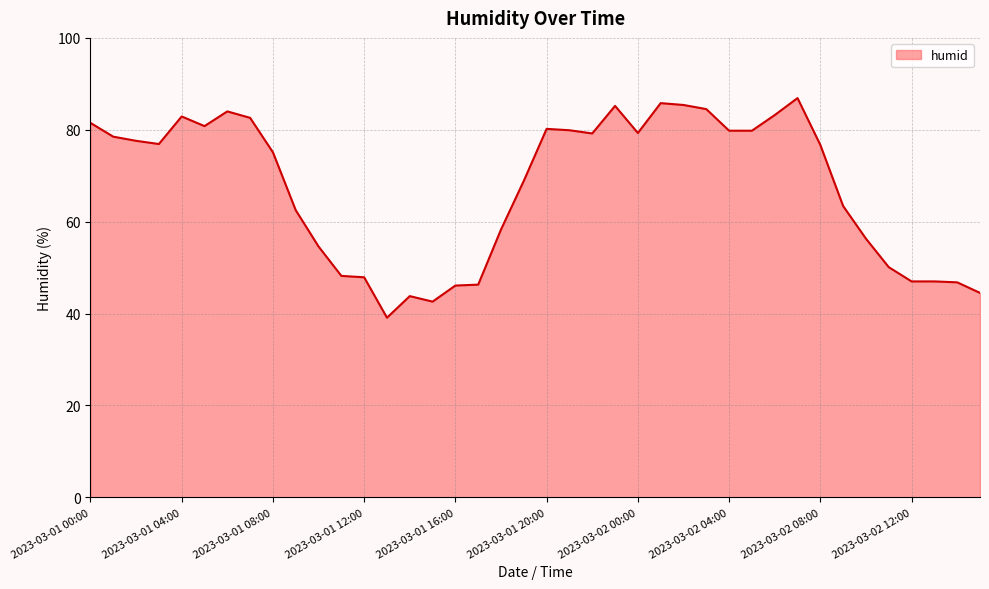

What is the smallest value displayed?

39.1